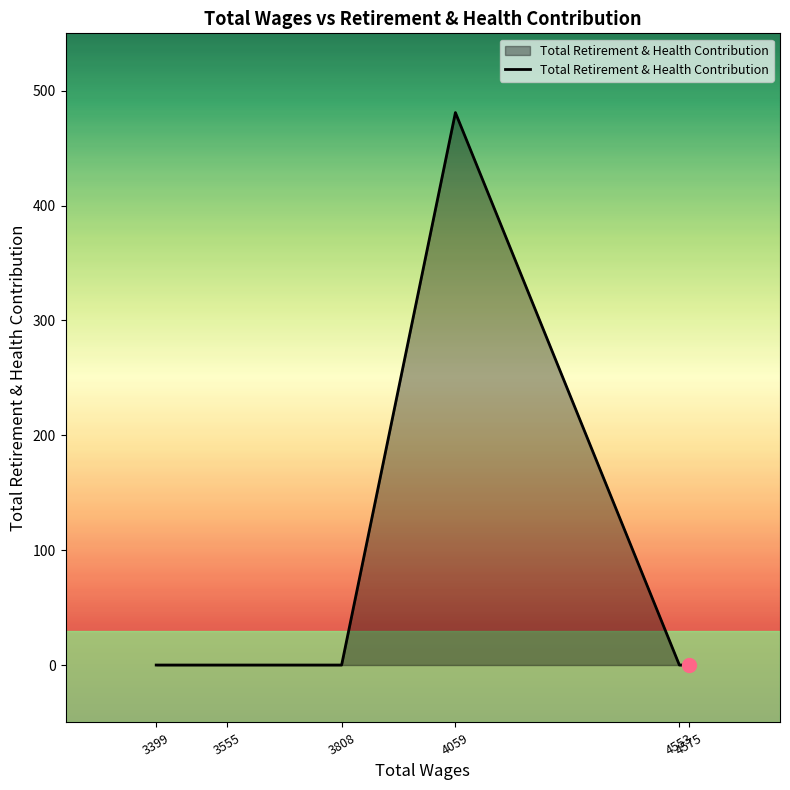

At which category does the chart reach its minimum across all series?

4575